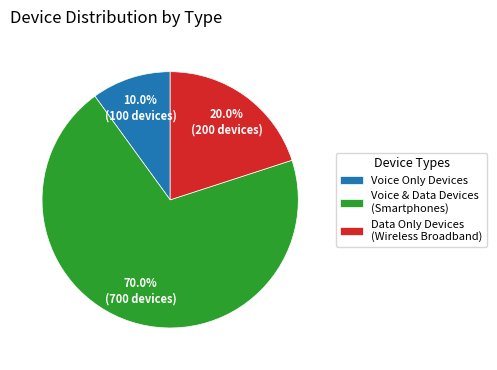

Is the sum of Voice & Data Devices (Smartphones) and Data Only Devices (Wireless Broadband) greater than half?

Yes